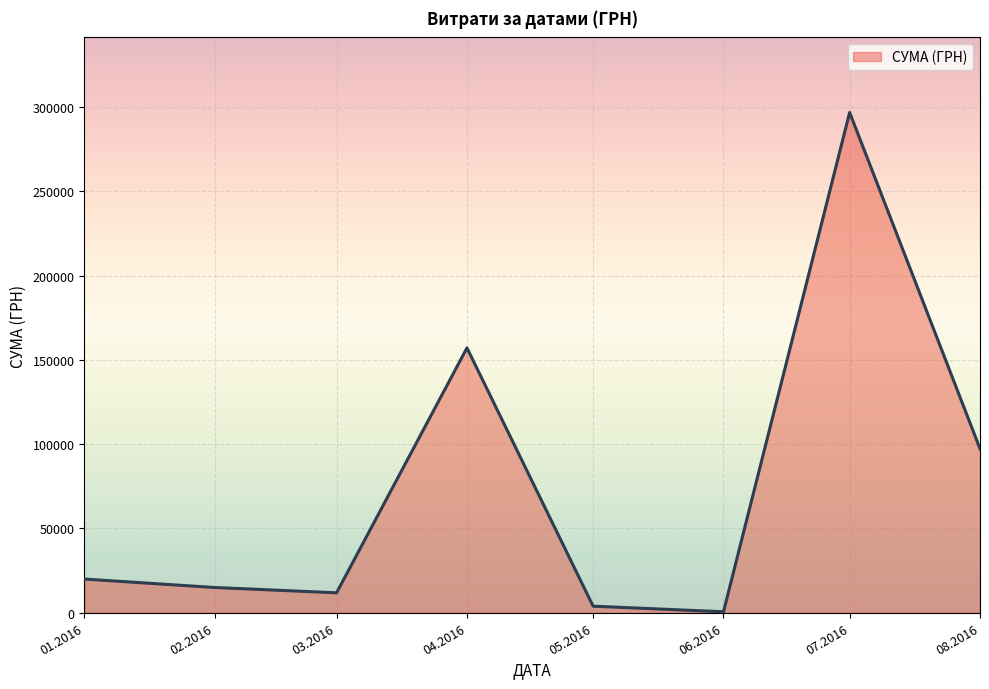

True or false: there are more than 2 points higher than both neighbors.

False